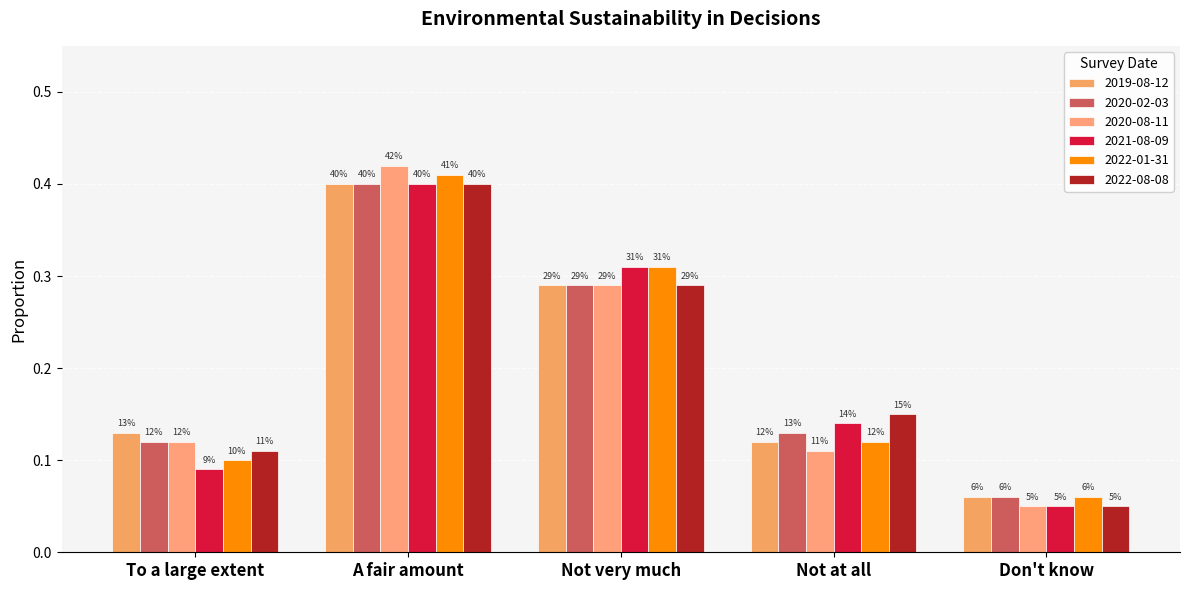

Which category has the highest value in the 2021-08-09 series?

A fair amount